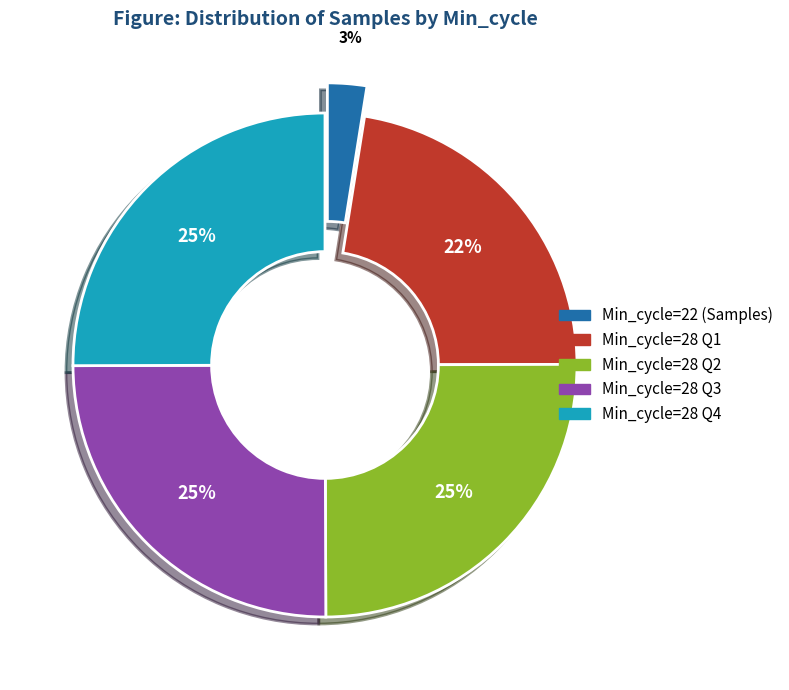

To the nearest percent, what is the average slice percentage?

20%